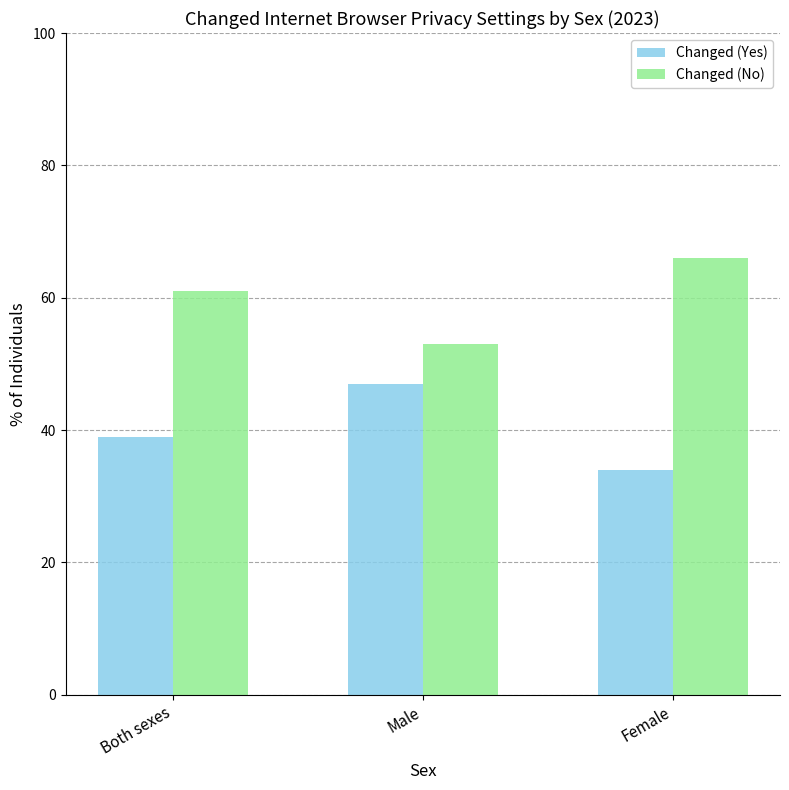

True or false: Changed (No) has a value of 27 at Female.

False